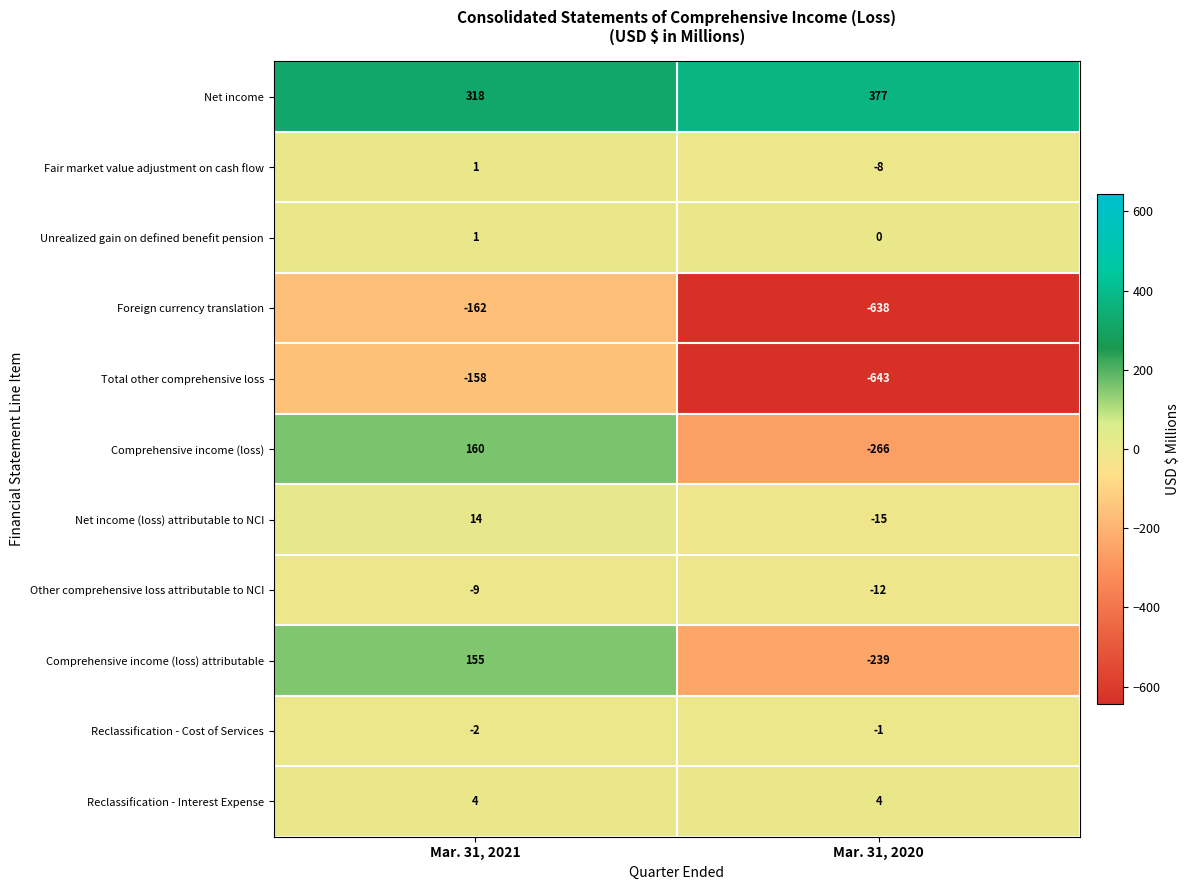

Reading left to right, transcribe all the data shown in this chart.

Net income: 318	377
Fair market value adjustment on cash flow: 1	-8
Unrealized gain on defined benefit pension: 1	0
Foreign currency translation: -162	-638
Total other comprehensive loss: -158	-643
Comprehensive income (loss): 160	-266
Net income (loss) attributable to NCI: 14	-15
Other comprehensive loss attributable to NCI: -9	-12
Comprehensive income (loss) attributable: 155	-239
Reclassification - Cost of Services: -2	-1
Reclassification - Interest Expense: 4	4